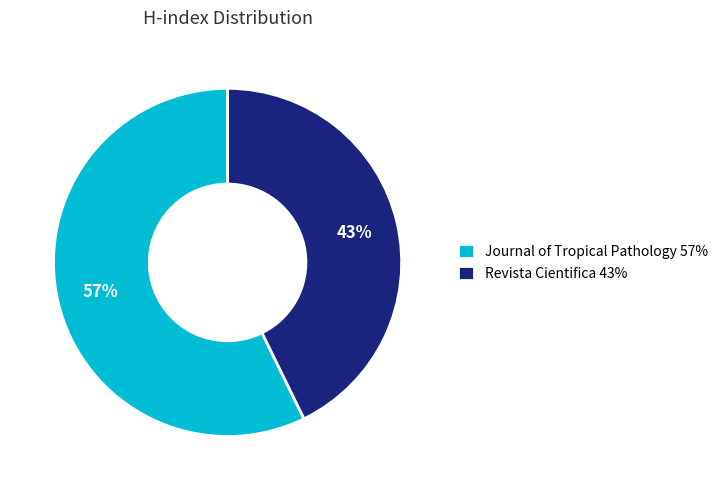

What percentage is the Journal of Tropical Pathology 57% slice, to the nearest percent?

57%